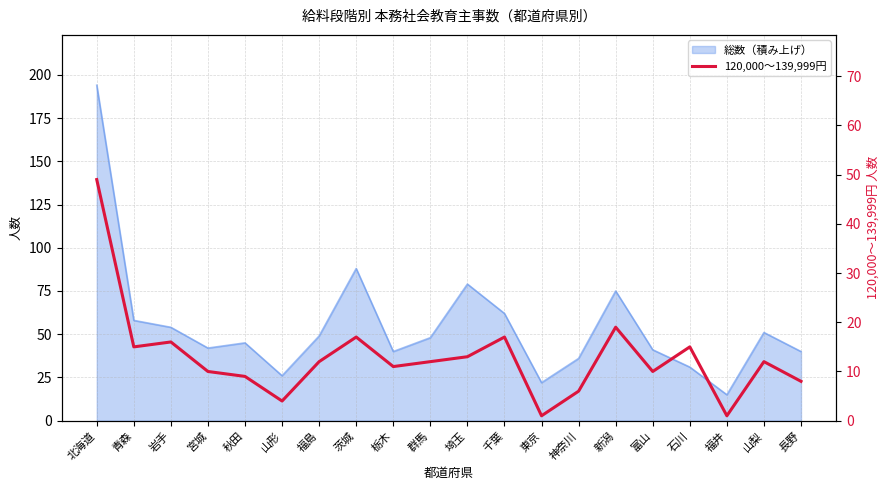

True or false: there are more than 0 points higher than both neighbors.

True